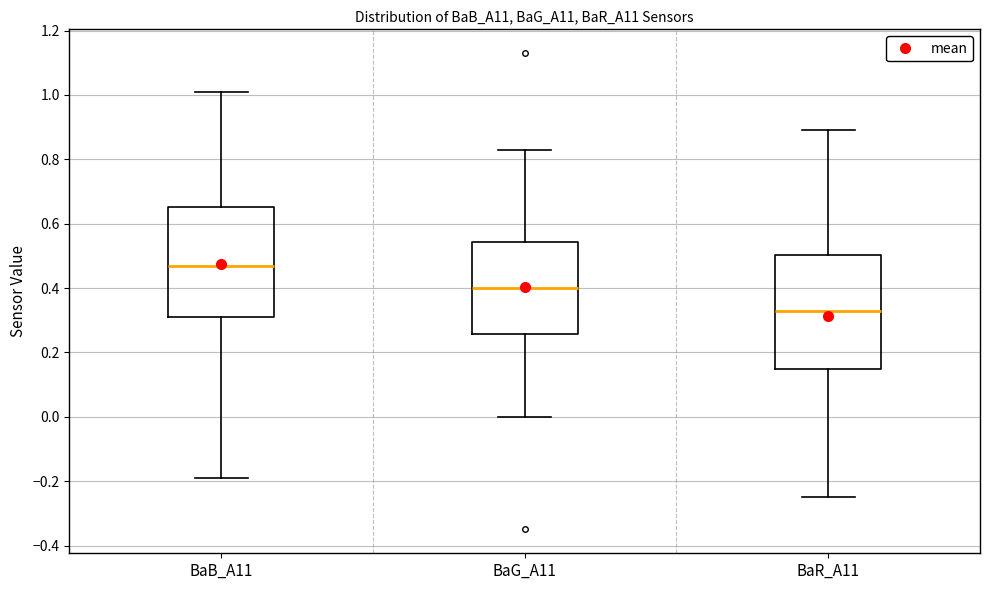

Reading left to right, transcribe this box plot: for each box, give where its median line is, the range the box spans, and where its two whiskers end, as read against the y-axis. The values are not printed on the chart, so give them approximately, as read against the axis.

BaB_A11: median 0.48, box 0.32 to 0.66, whiskers -0.18 to 1.02
BaG_A11: median 0.40, box 0.26 to 0.54, whiskers 0.00 to 0.84
BaR_A11: median 0.34, box 0.16 to 0.50, whiskers -0.24 to 0.90